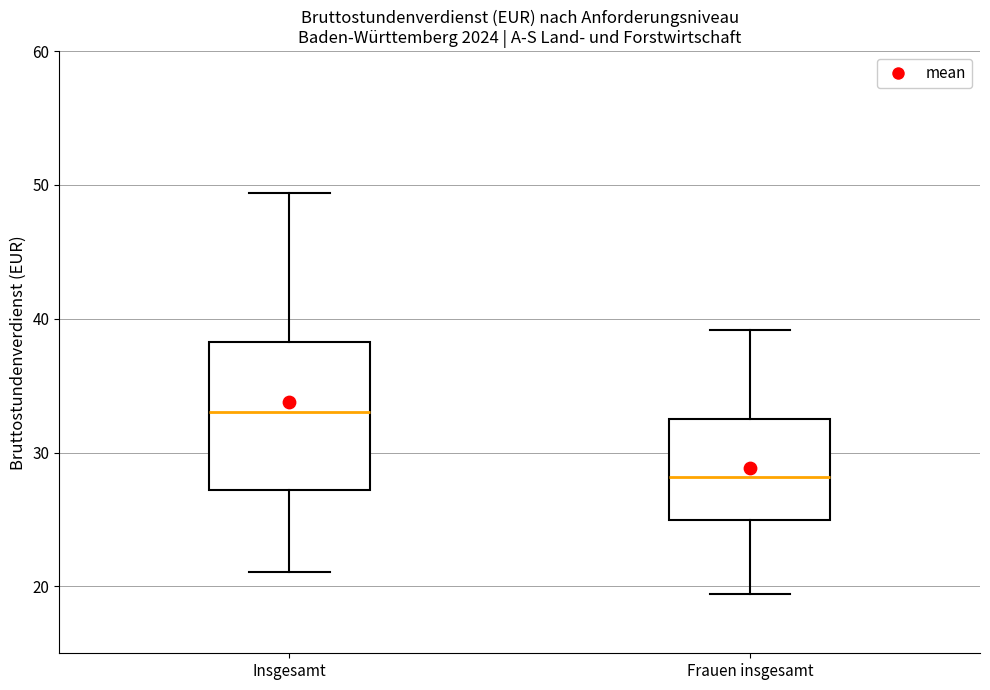

Comparing the boxes themselves (not the whiskers), which one is the tallest?

Insgesamt